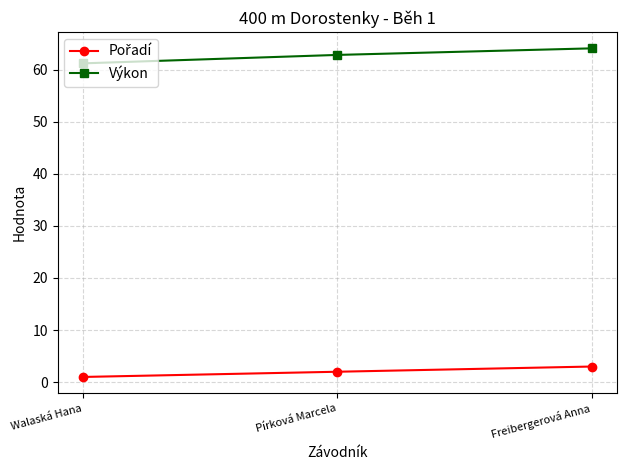

Read the Výkon value at Walaská Hana.

61.2